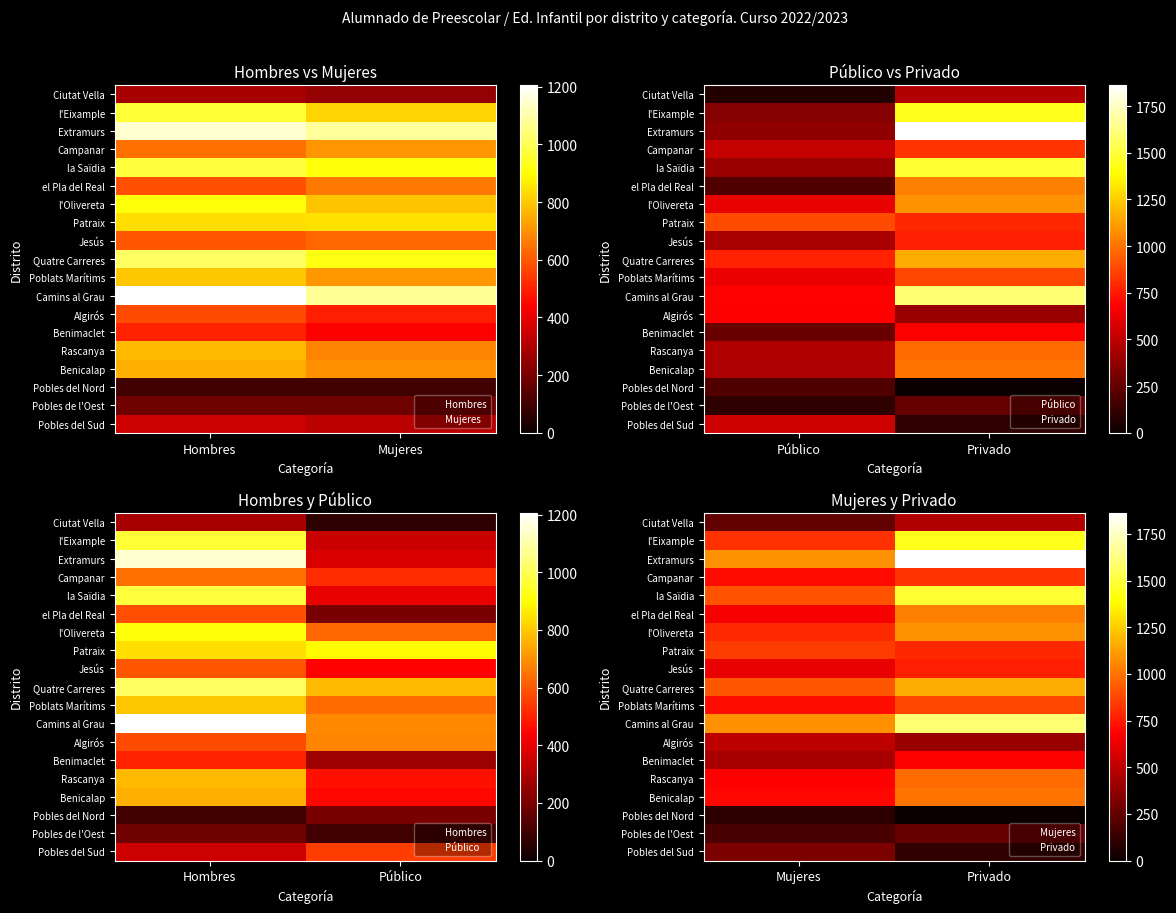

At how many categories does at least one series exceed 427?

2